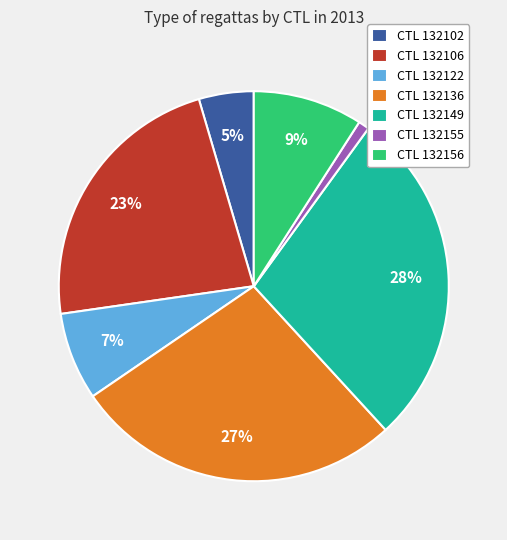

Combined, do CTL 132106 and CTL 132149 account for over 50%?

Yes